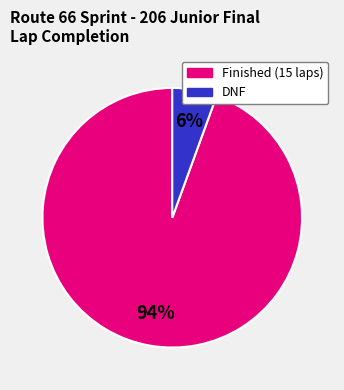

To the nearest percent, what is the average slice percentage?

50%